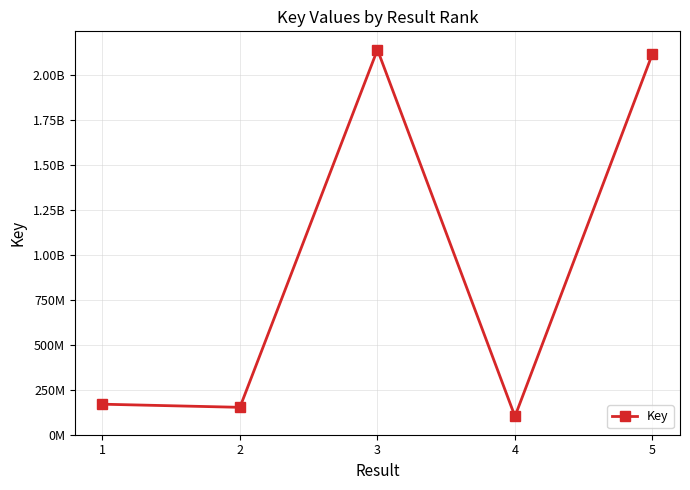

Approximately how many times larger is the value at 5 compared to 3?

1.0